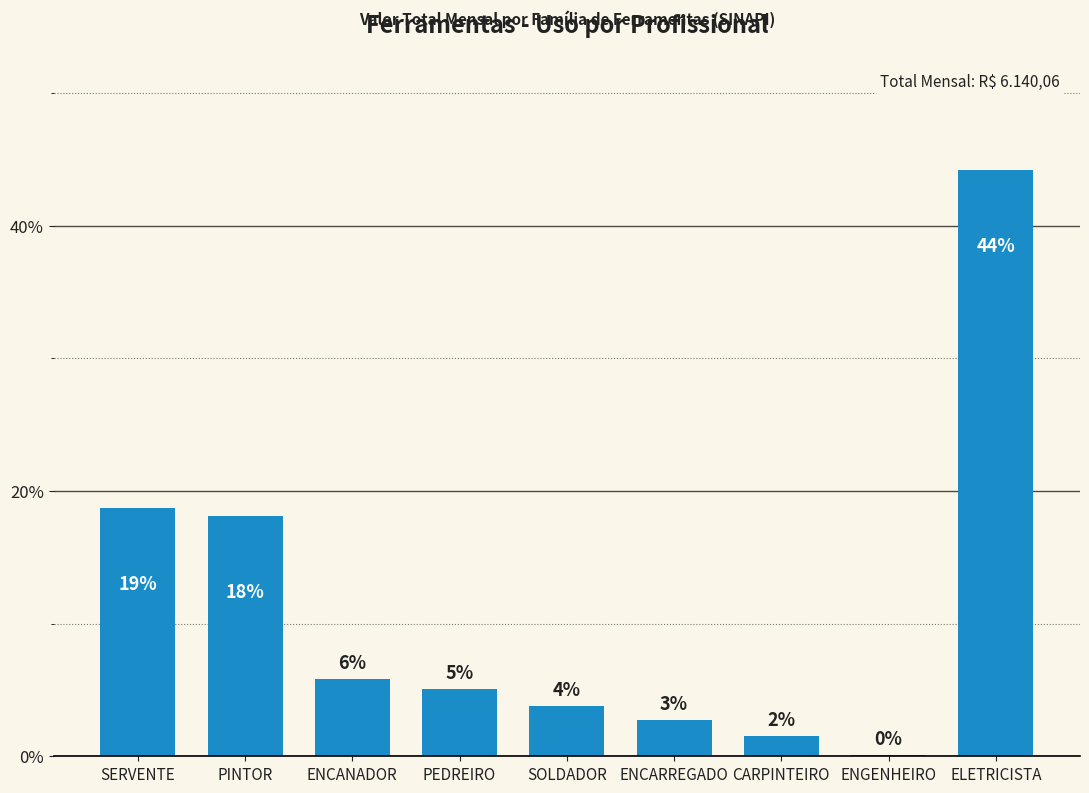

What is the difference between the maximum and minimum values?

44.1